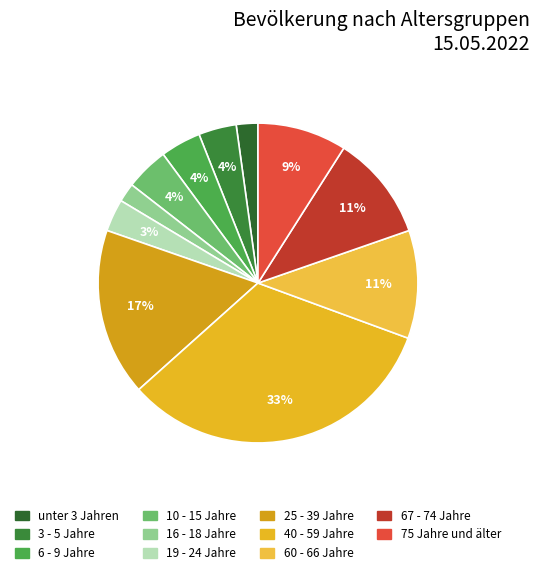

To the nearest percent, what percentage of the pie is unter 3 Jahren?

2%